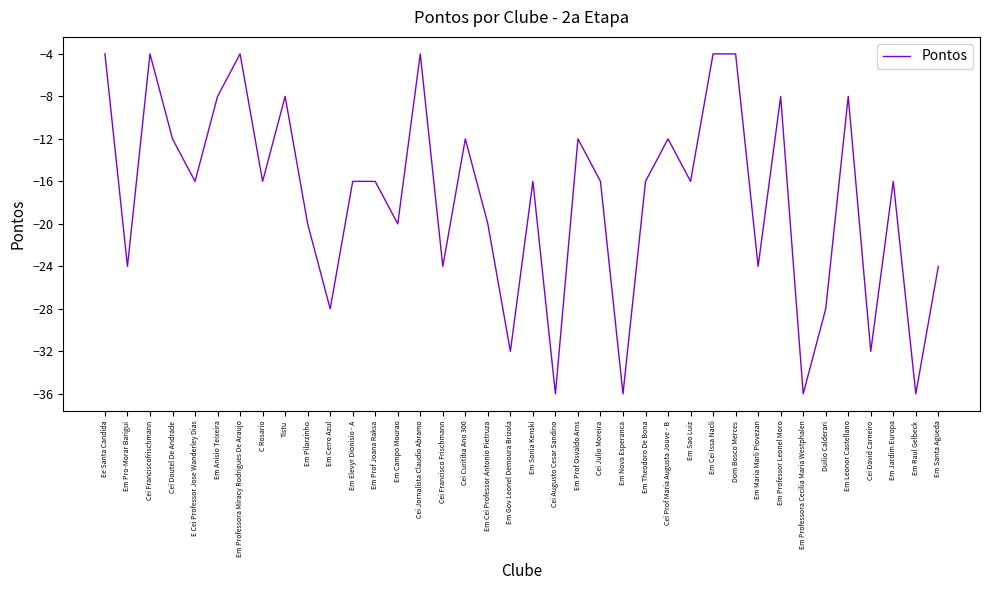

What is the smallest value displayed?

-36